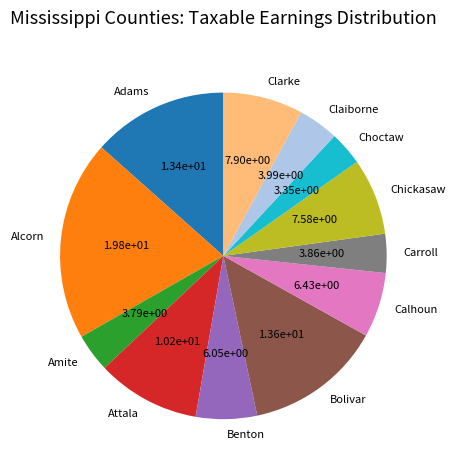

Combined, do Calhoun and Amite account for over 50%?

No